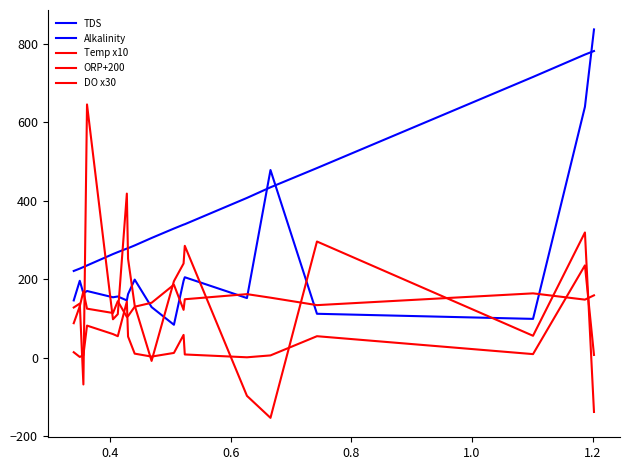

How many interior local peaks does the Alkalinity series have?

6